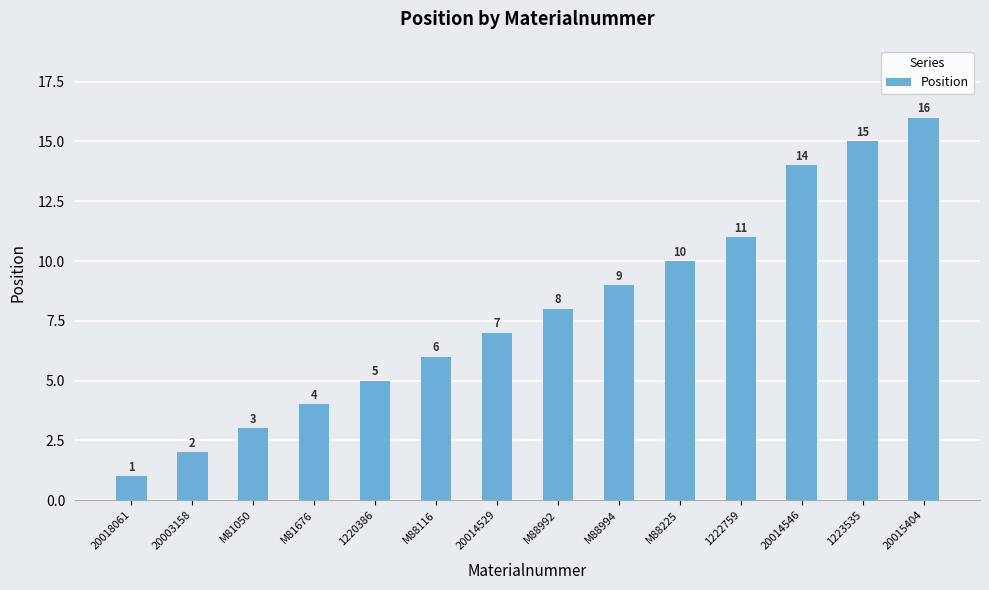

What value does the data have at 20014546, to the nearest 5?

15